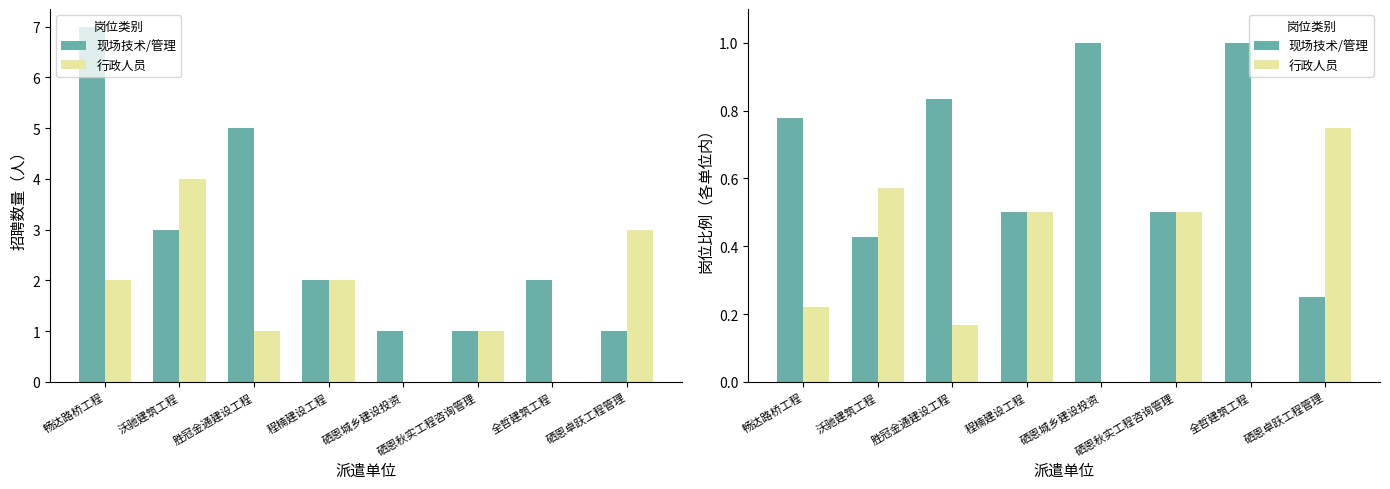

Which series has the largest total across all categories?

现场技术/管理